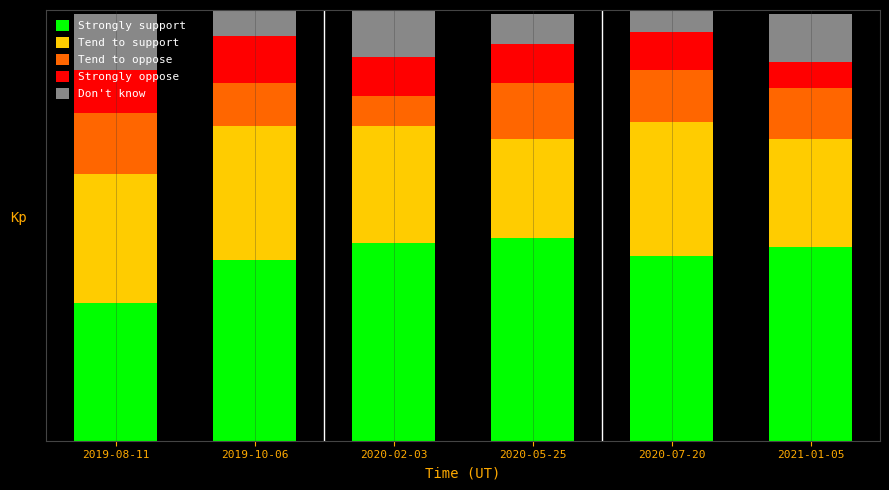

What are all the series names shown in the legend?

Strongly support, Tend to support, Tend to oppose, Strongly oppose, Don't know